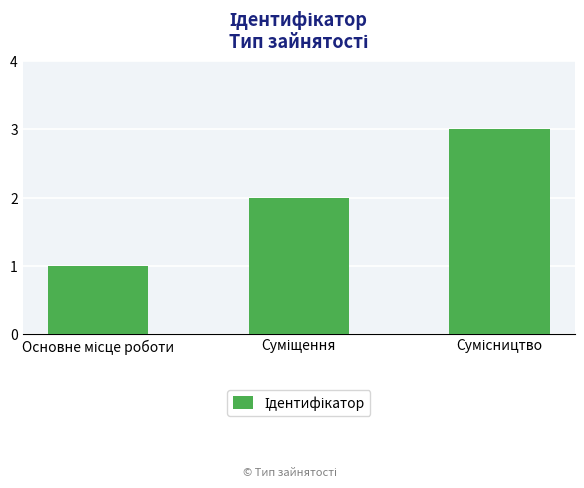

What is the sum of all values?

6